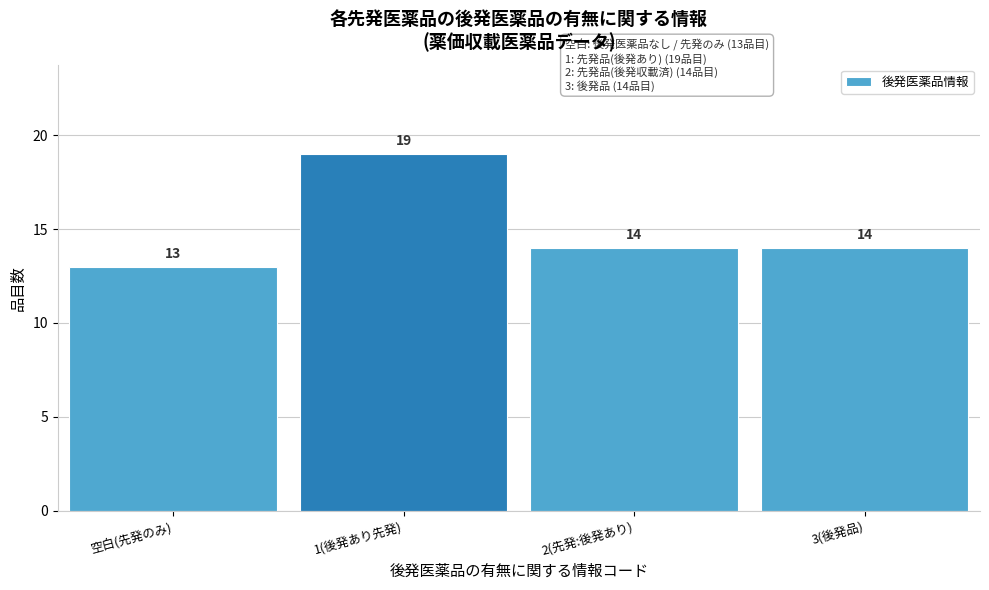

Reading left to right, extract all data points from this chart.

空白(先発のみ)=13	1(後発あり先発)=19	2(先発:後発あり)=14	3(後発品)=14